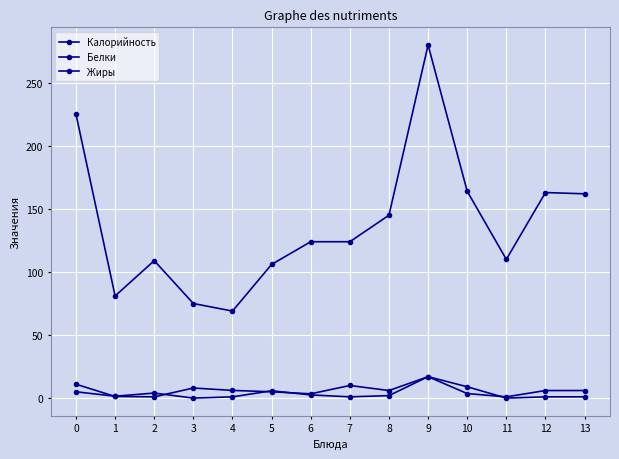

True or false: Белки and Жиры cross at least once.

True